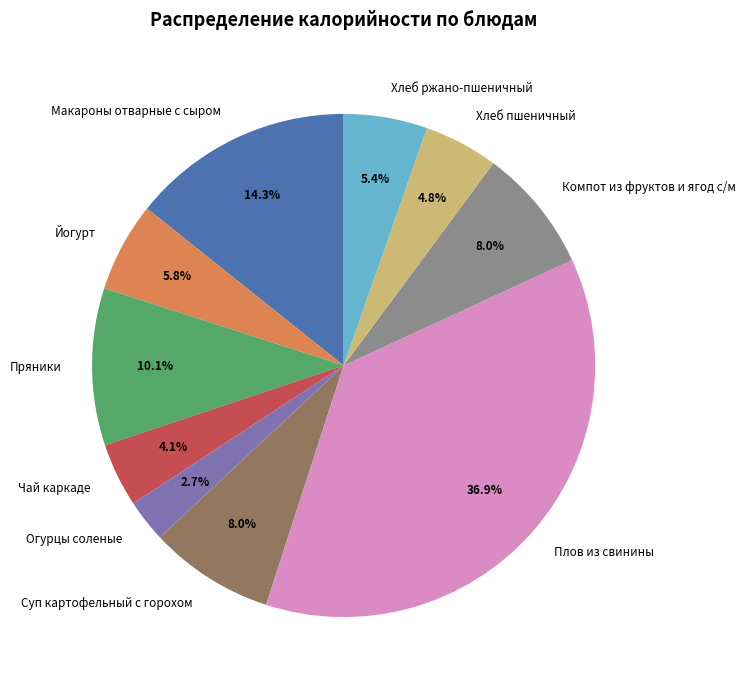

Does Суп картофельный с горохом account for over 50% of the chart?

No